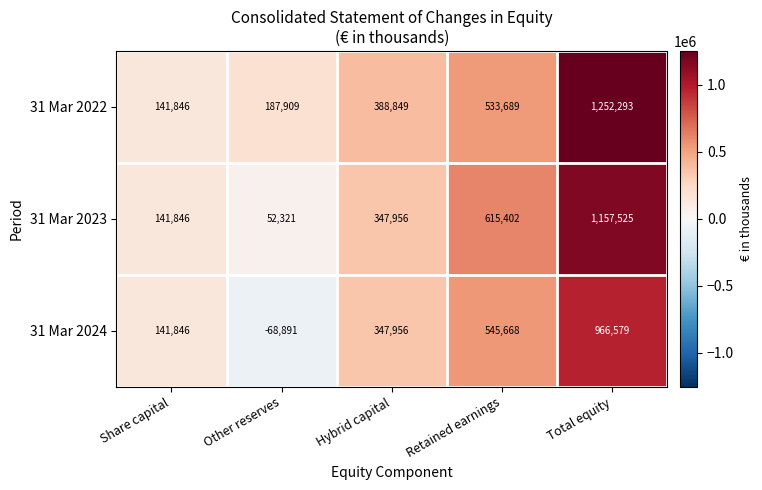

Rank the series by their maximum value, from highest to lowest.

31 Mar 2022, 31 Mar 2023, 31 Mar 2024